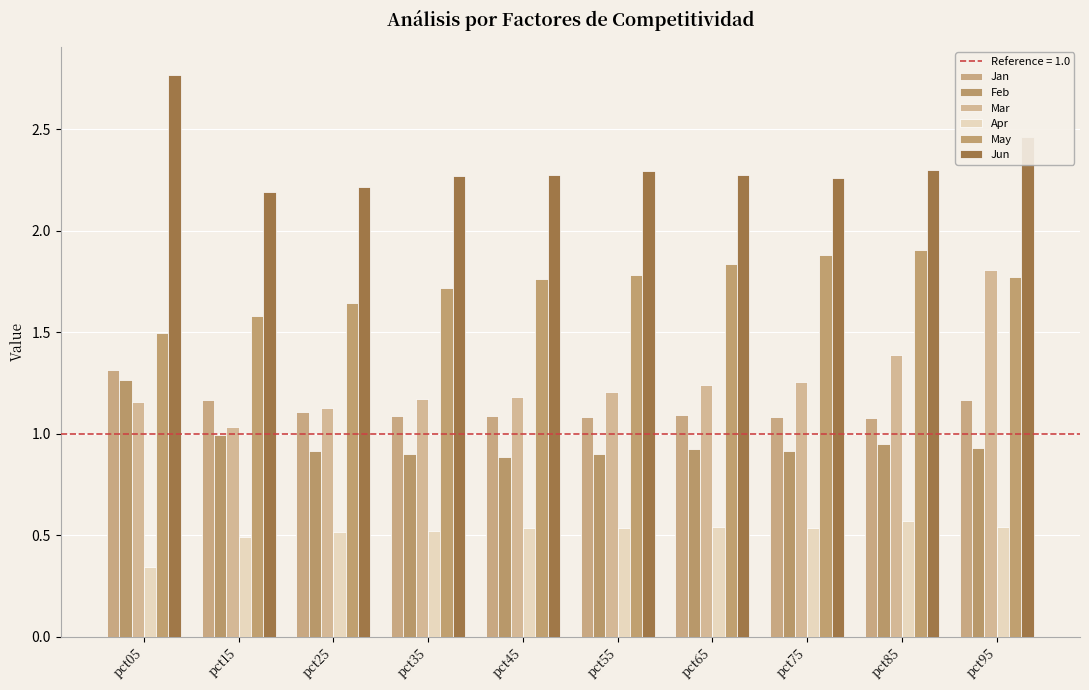

How many bars are there in each group?

6